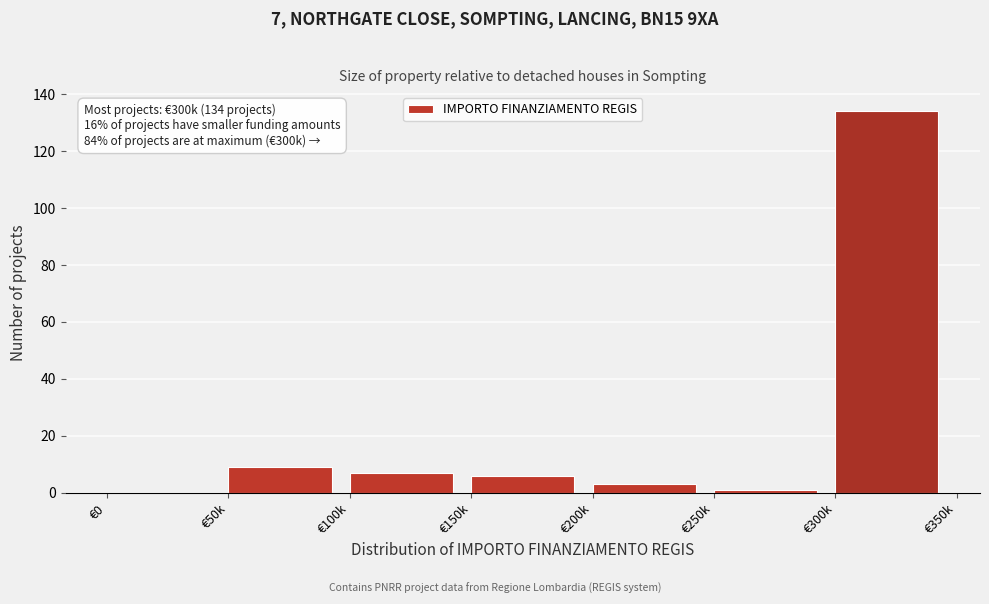

Reading right to left, transcribe all the data shown in this chart.

€300k=134	€250k=1	€200k=3	€150k=6	€100k=7	€50k=9	€0=0